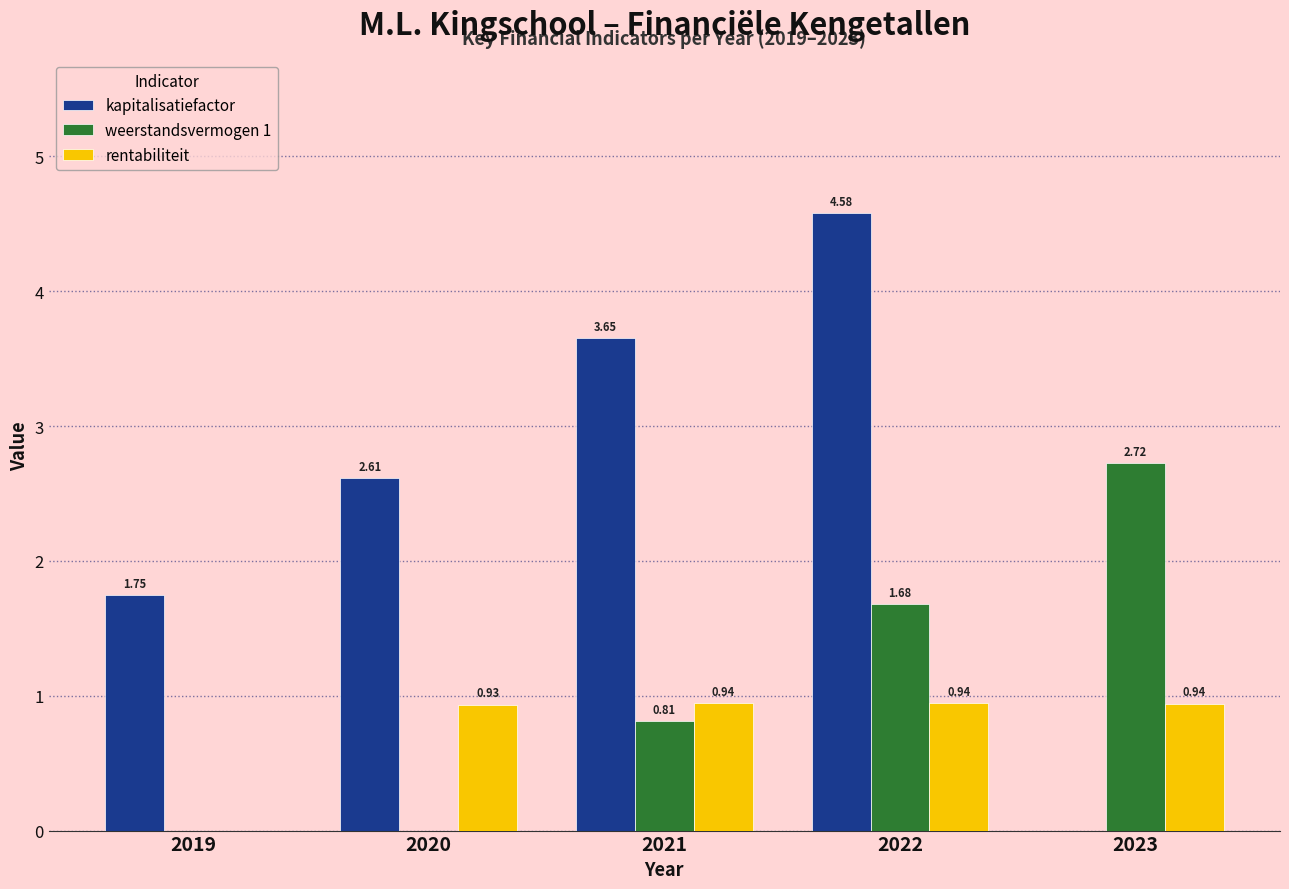

Which series has the largest total across all categories?

kapitalisatiefactor